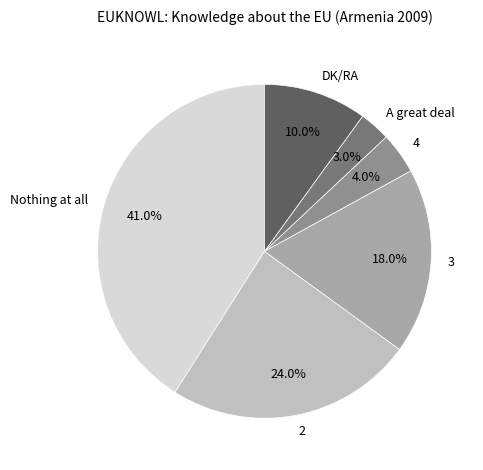

What percentage is the Nothing at all slice, to the nearest percent?

41%